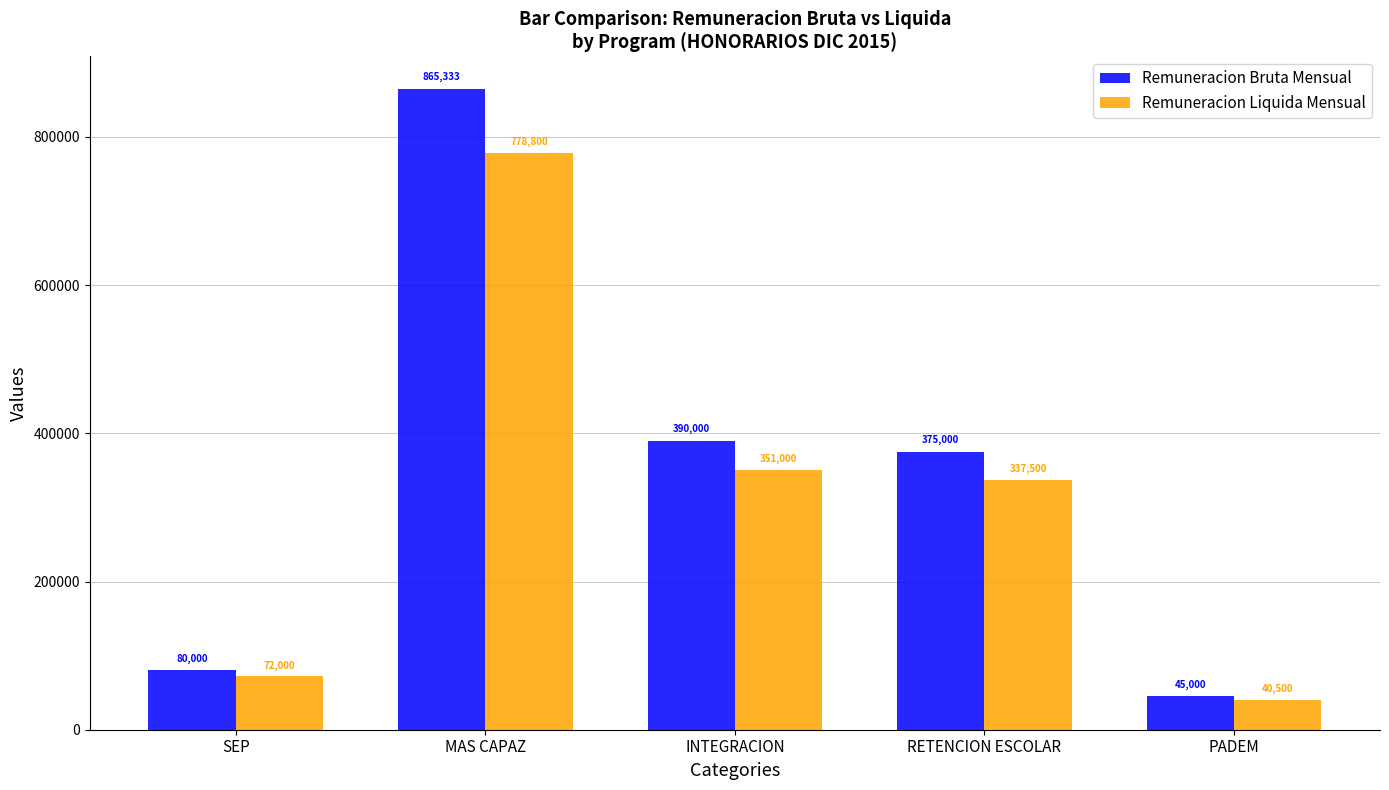

What are all the series names shown in the legend?

Remuneracion Bruta Mensual, Remuneracion Liquida Mensual